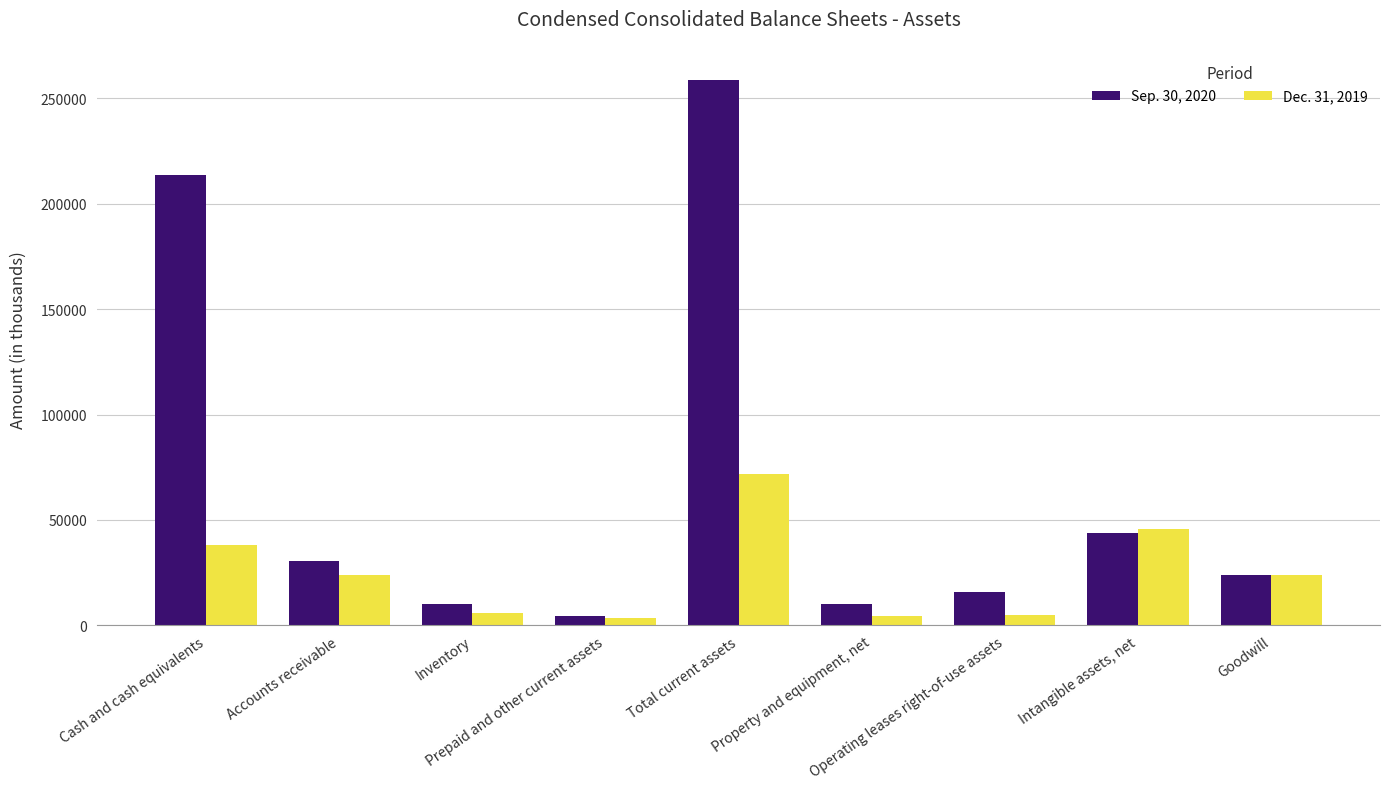

What is the smallest value displayed?

3628